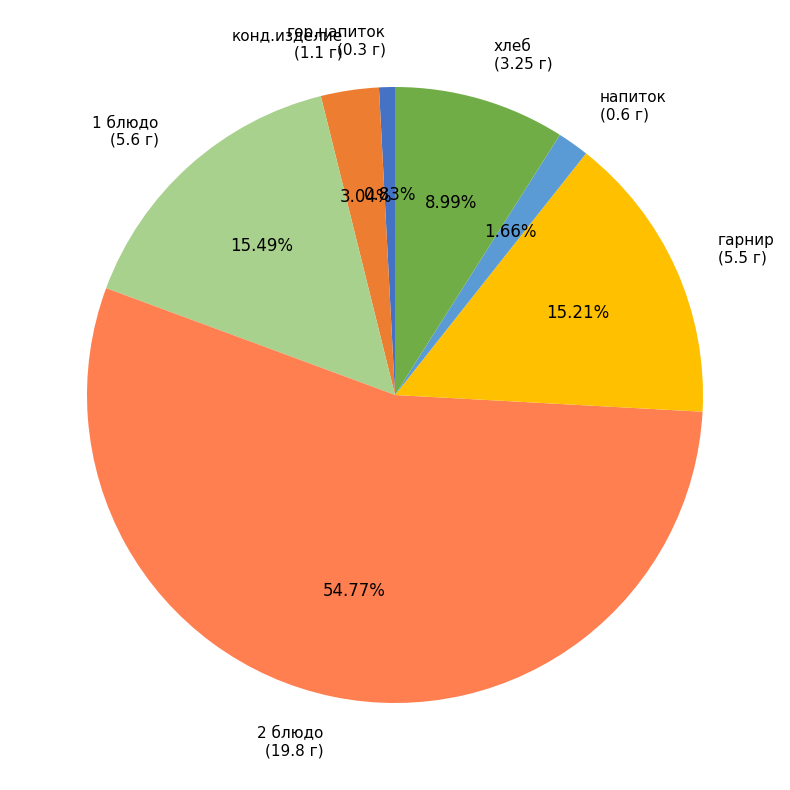

What is the largest slice in the pie chart?

2 блюдо